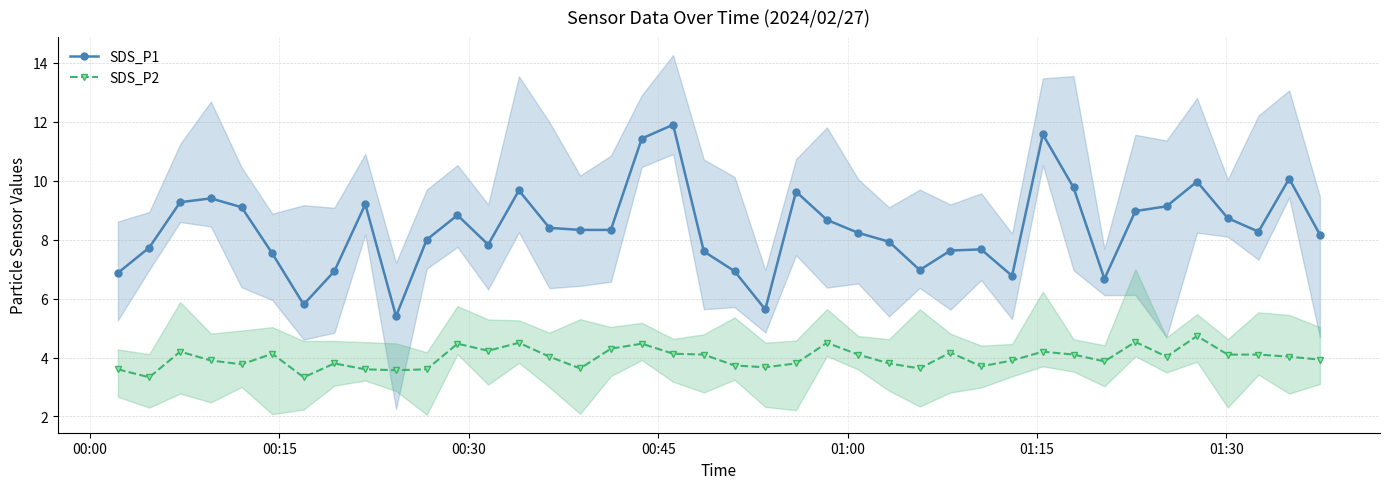

True or false: SDS_P1 and SDS_P2 cross at least once.

False